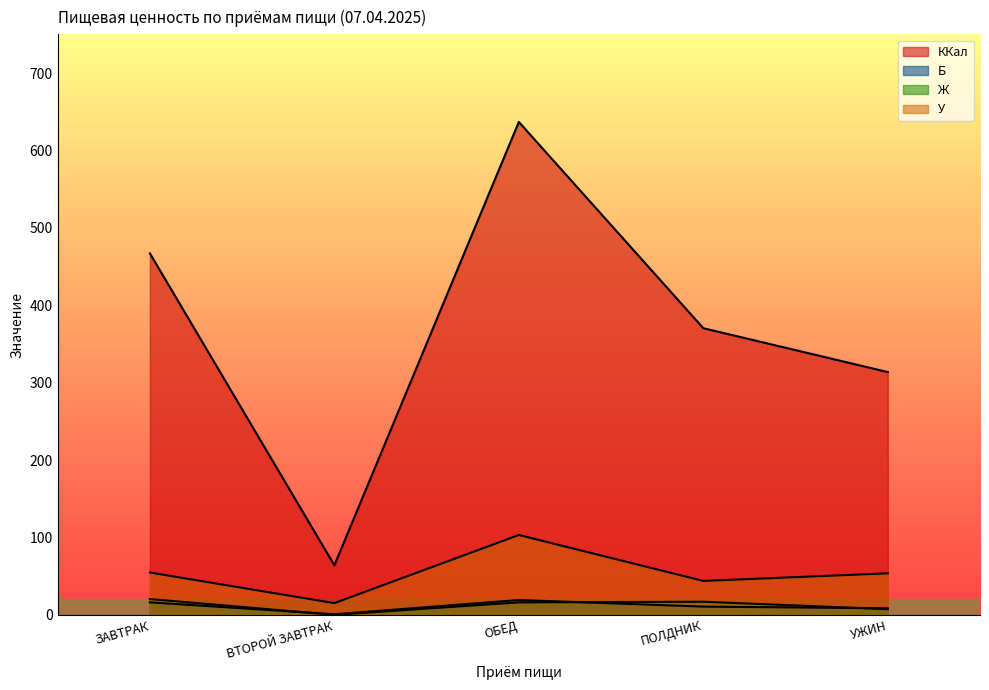

List the labels in order of ККал value, smallest first.

ВТОРОЙ ЗАВТРАК, УЖИН, ПОЛДНИК, ЗАВТРАК, ОБЕД